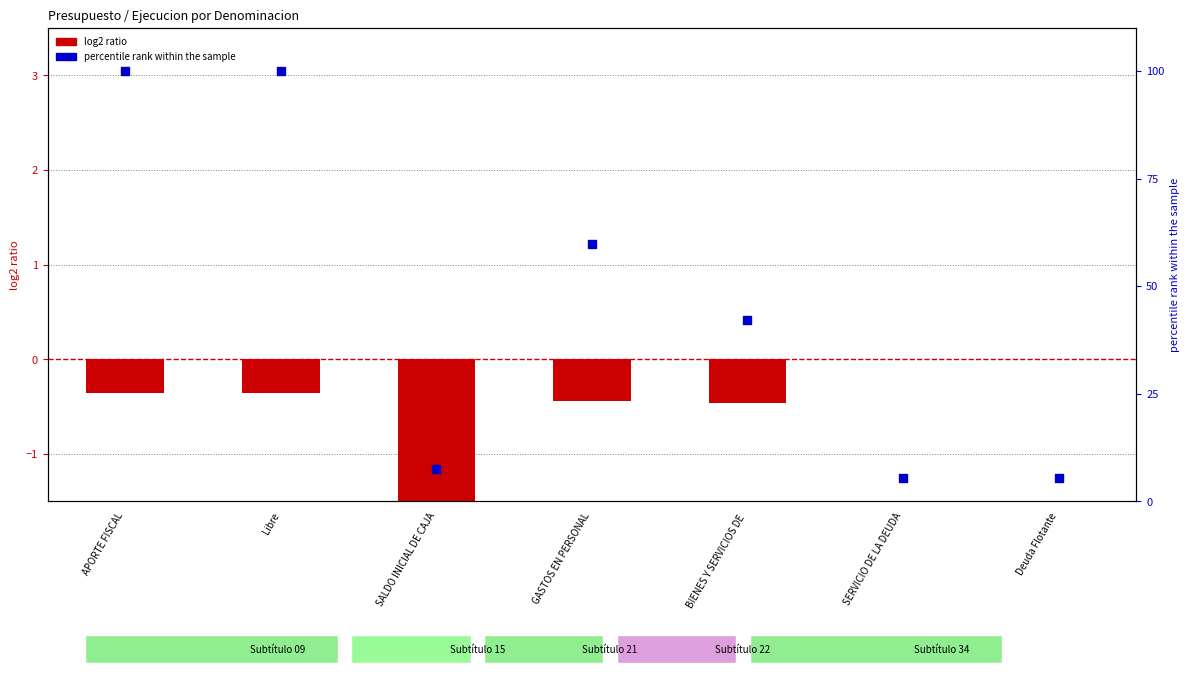

What are all the series names shown in the legend?

log2 ratio, percentile rank within the sample